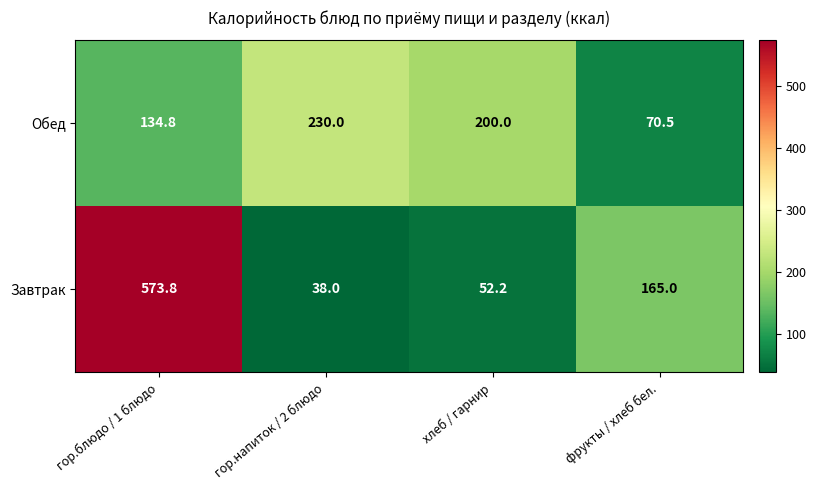

What is the minimum value shown in the chart?

38.0